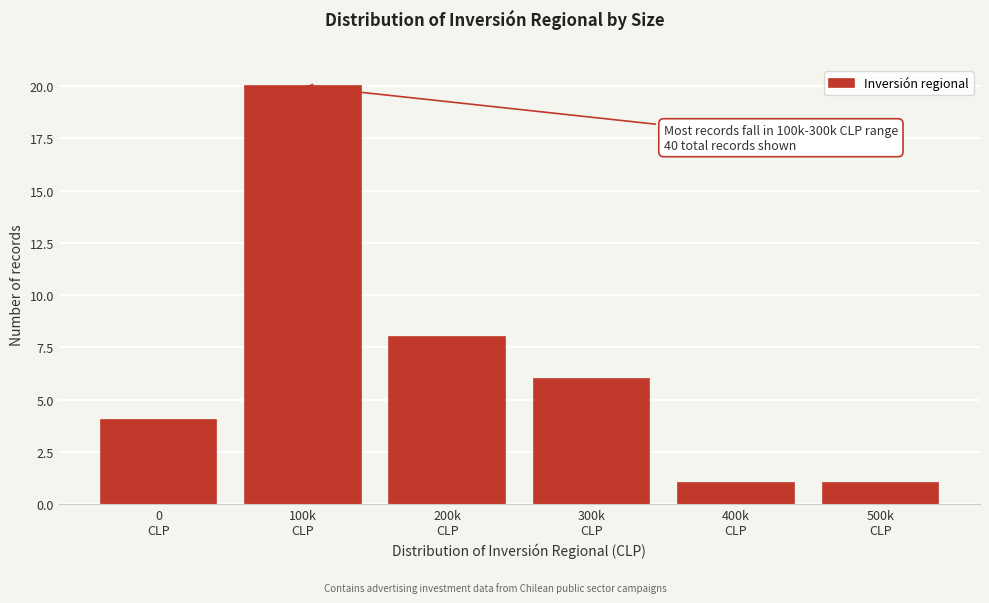

Reading right to left, transcribe all the data shown in this chart.

1	1	6	8	20	4